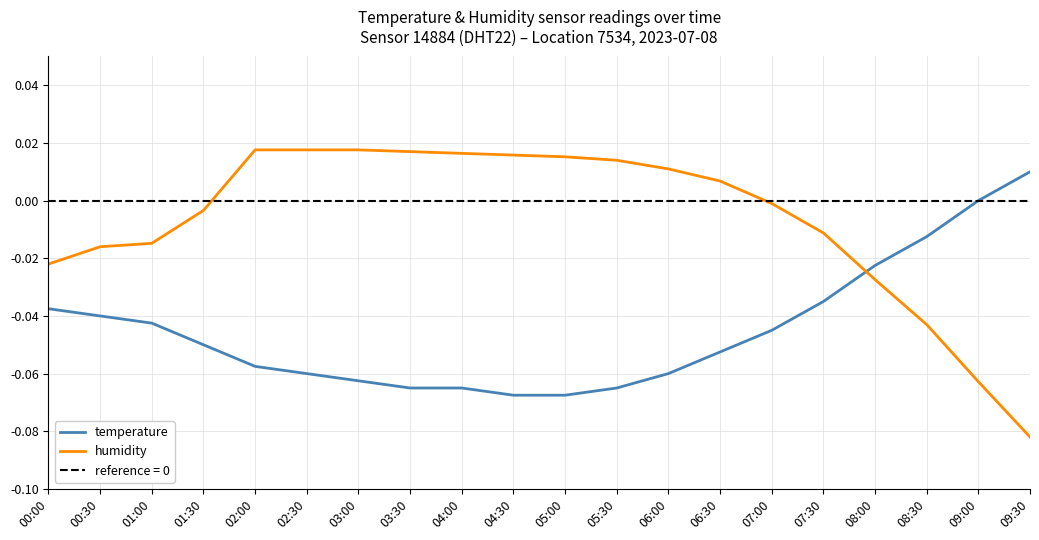

What is the difference between the highest and lowest values at 06:30?

0.1